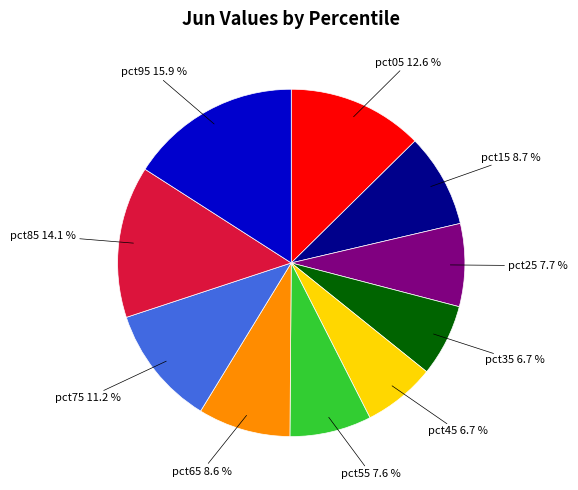

Is there any slice that represents more than half of the pie?

No